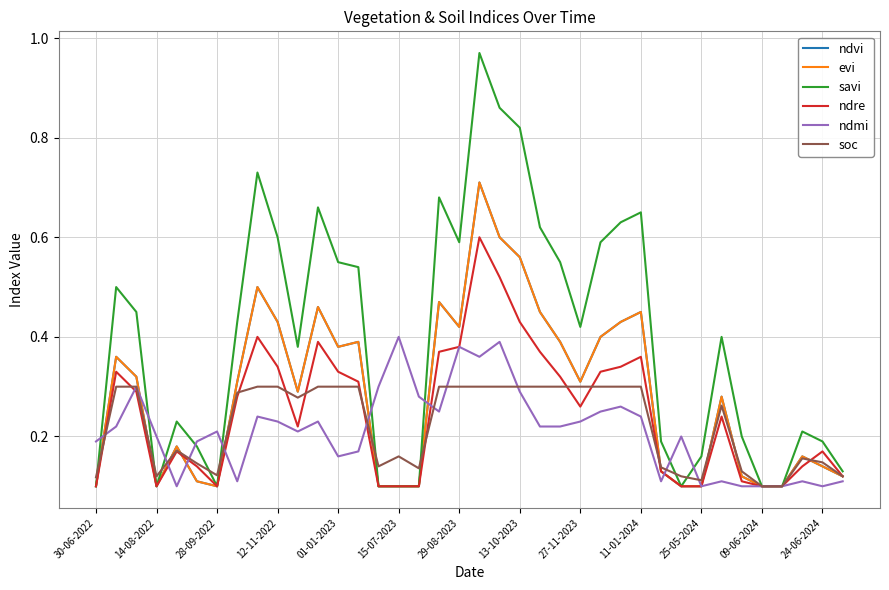

In ndmi, how many points are lower than both neighbors (excluding endpoints)?

9